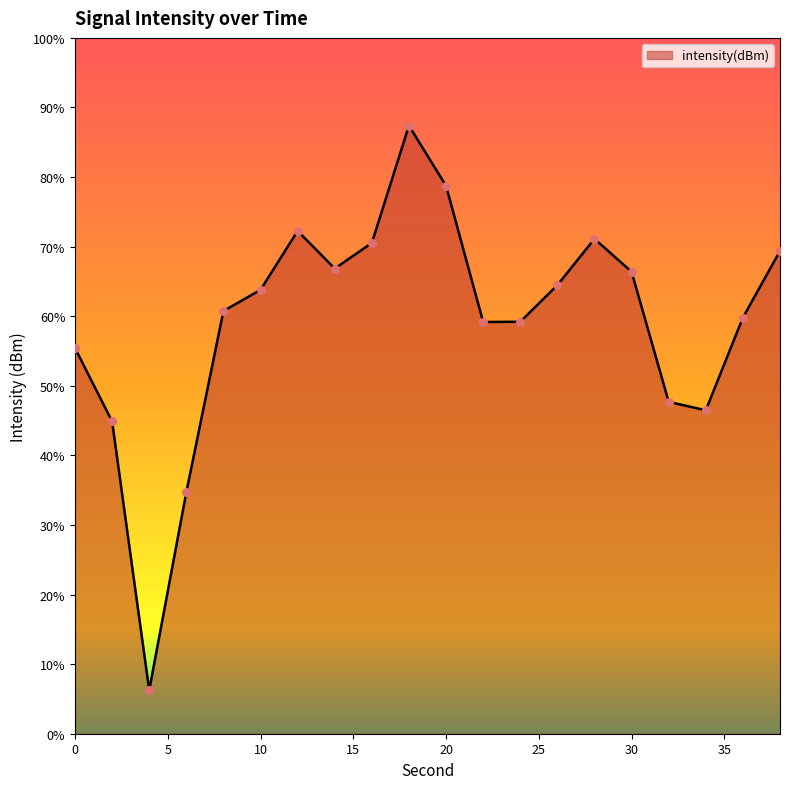

Between 38 and 32, which is larger?

38